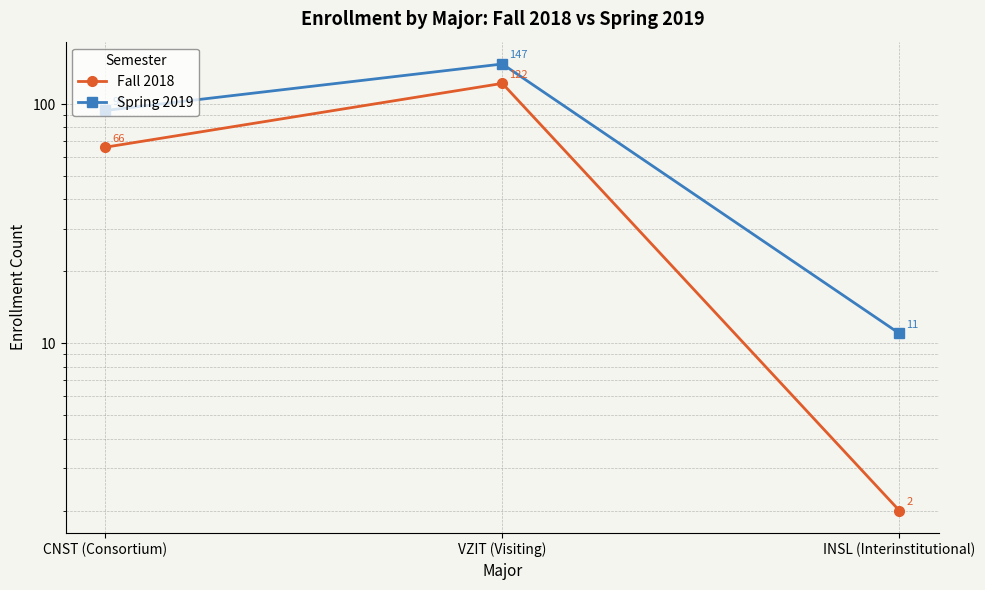

Reading left to right, extract all data points from this chart.

Fall 2018: CNST (Consortium)=66	VZIT (Visiting)=122	INSL (Interinstitutional)=2
Spring 2019: CNST (Consortium)=94	VZIT (Visiting)=147	INSL (Interinstitutional)=11